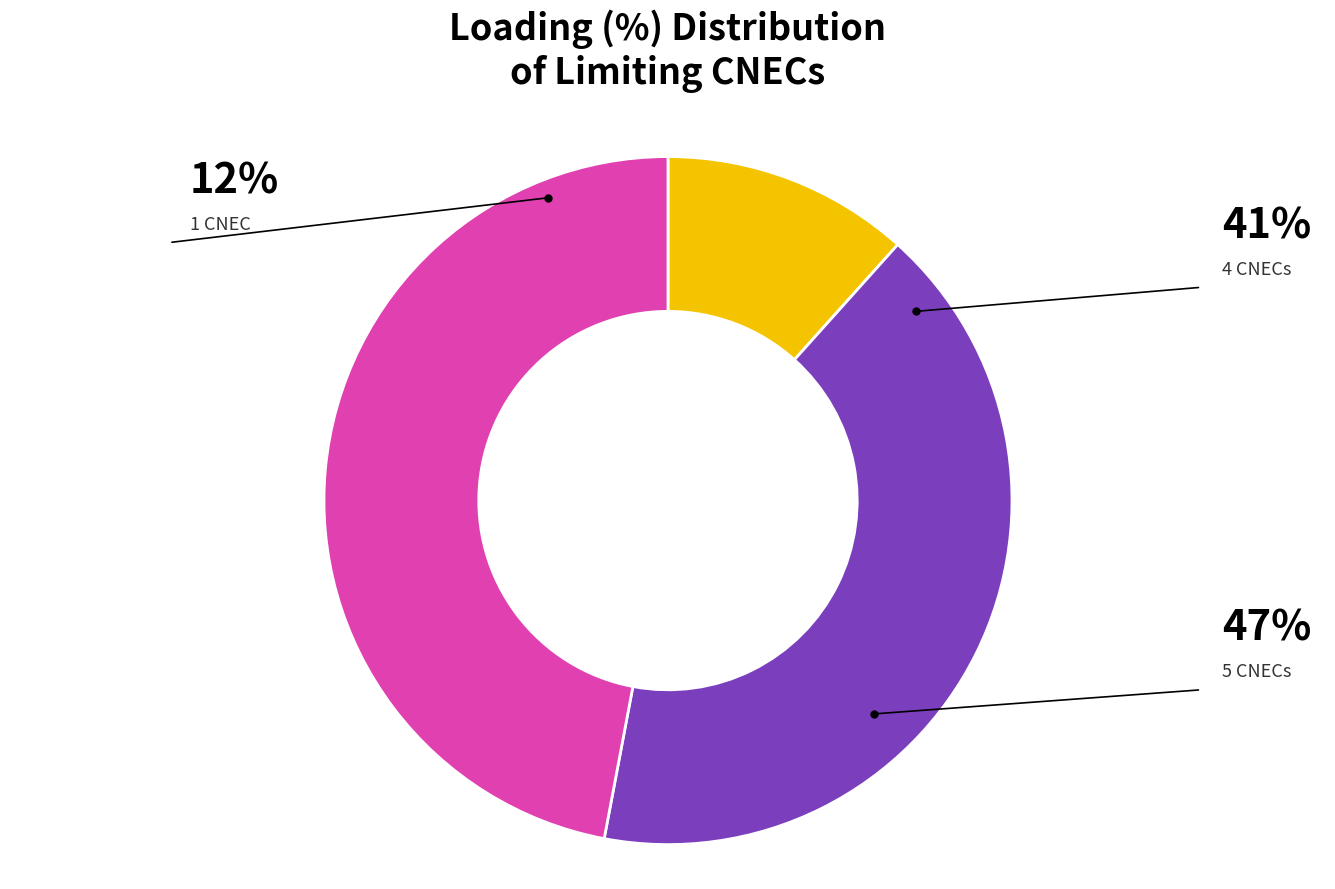

How many slices are in this pie chart?

3